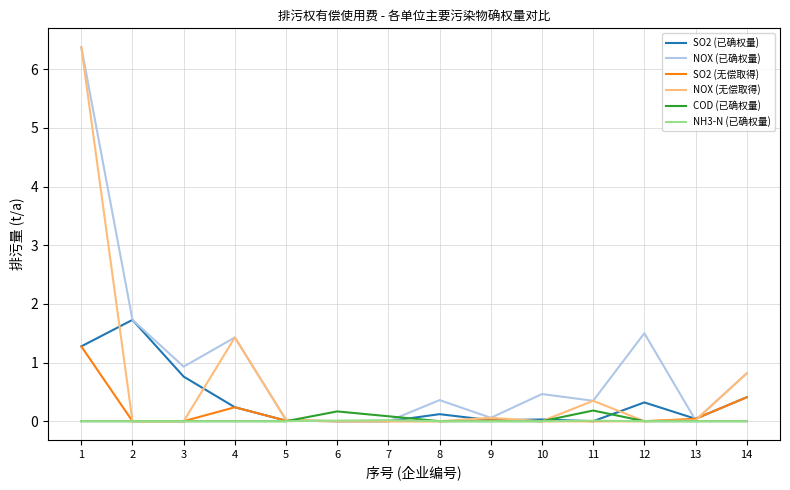

Which series ends up on top after the final intersection of COD (已确权量) and SO2 (已确权量)?

SO2 (已确权量)